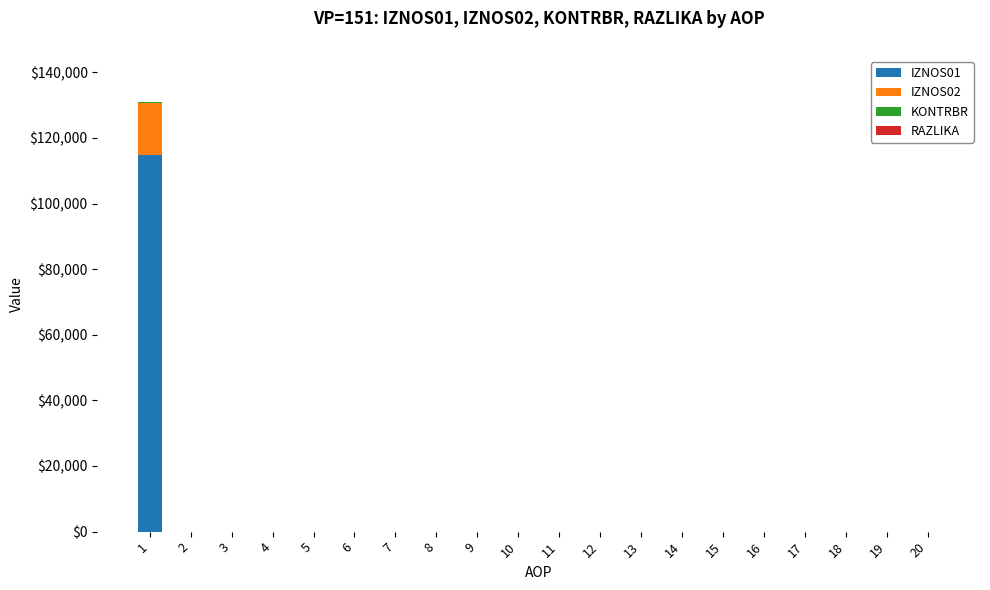

Count the RAZLIKA values in the range 0 to 1.

20